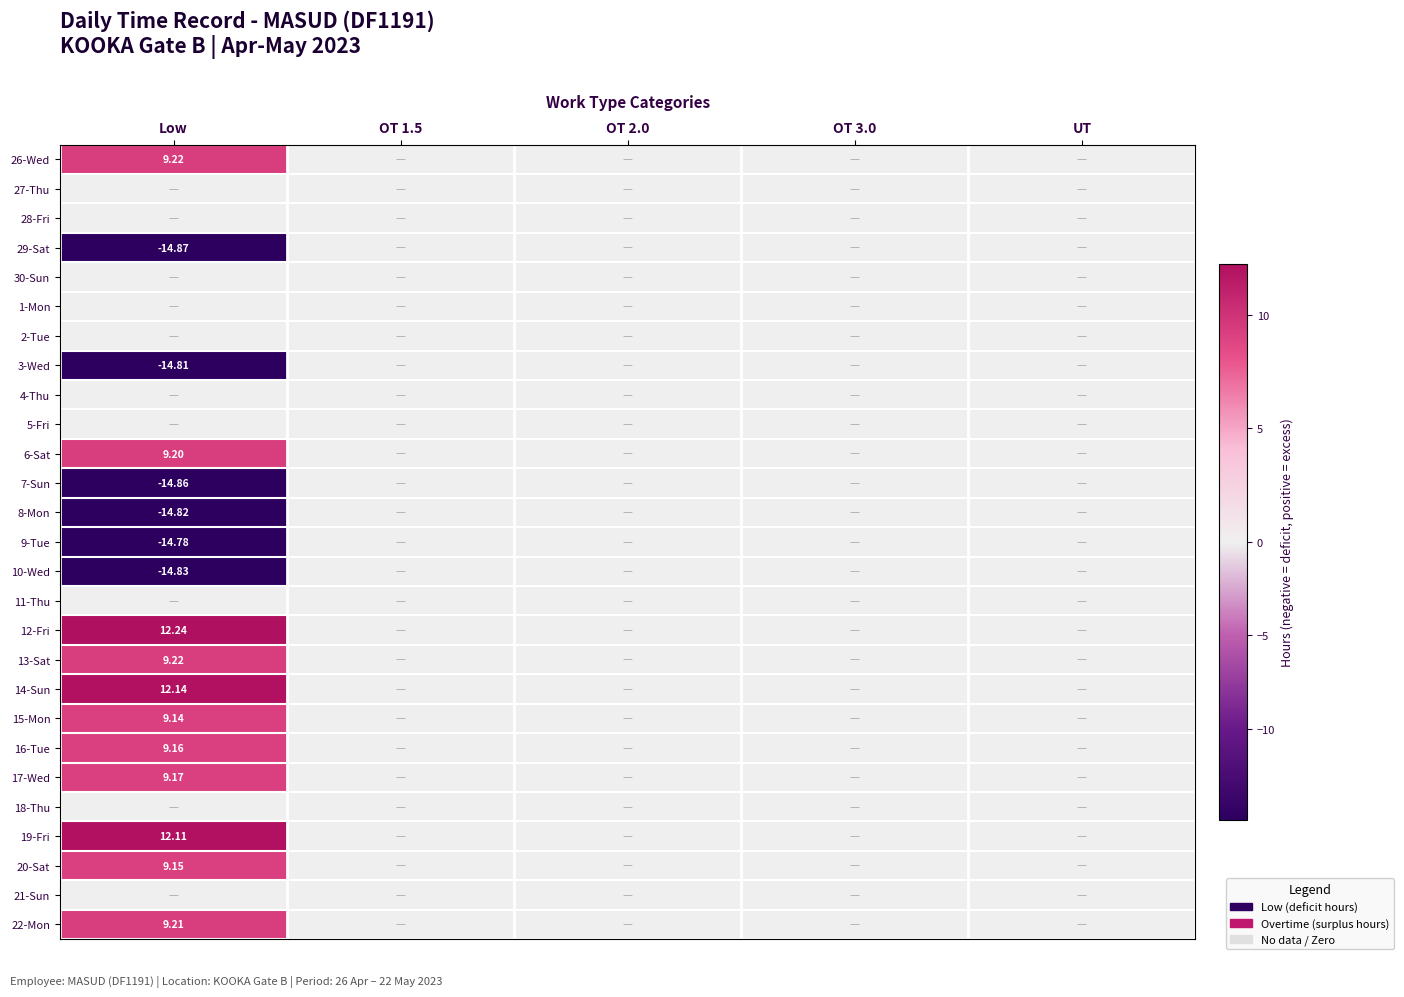

What is the minimum value shown in the chart?

-14.9